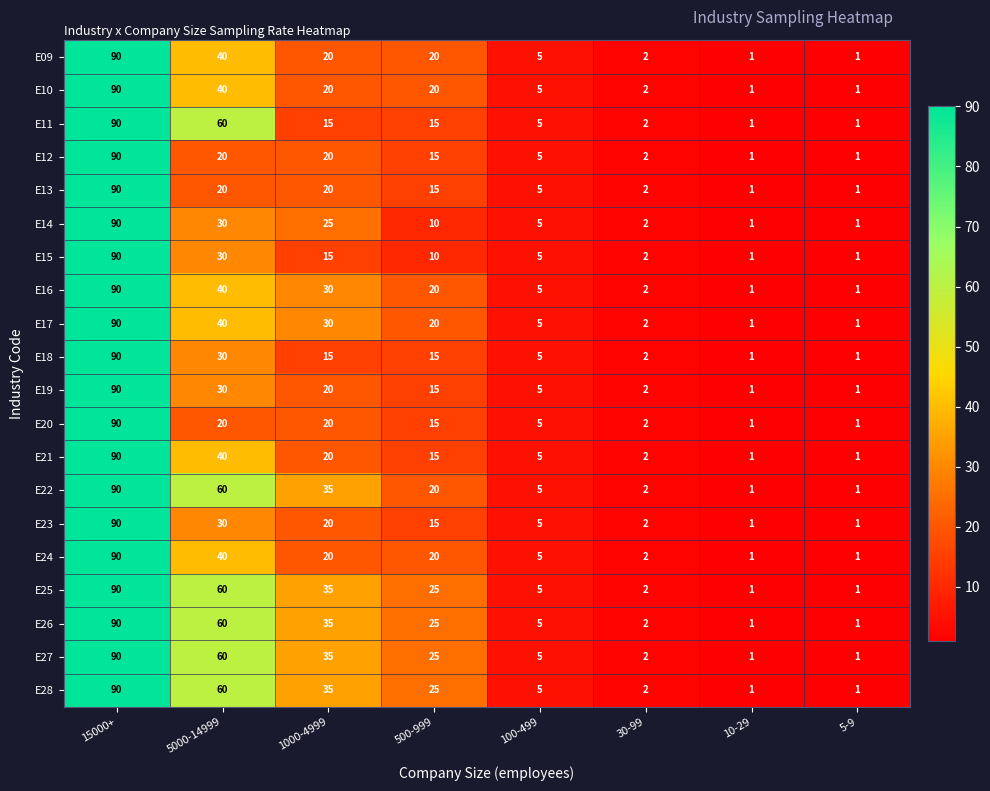

The E17 series shows 44 at 15000+. True or false?

False